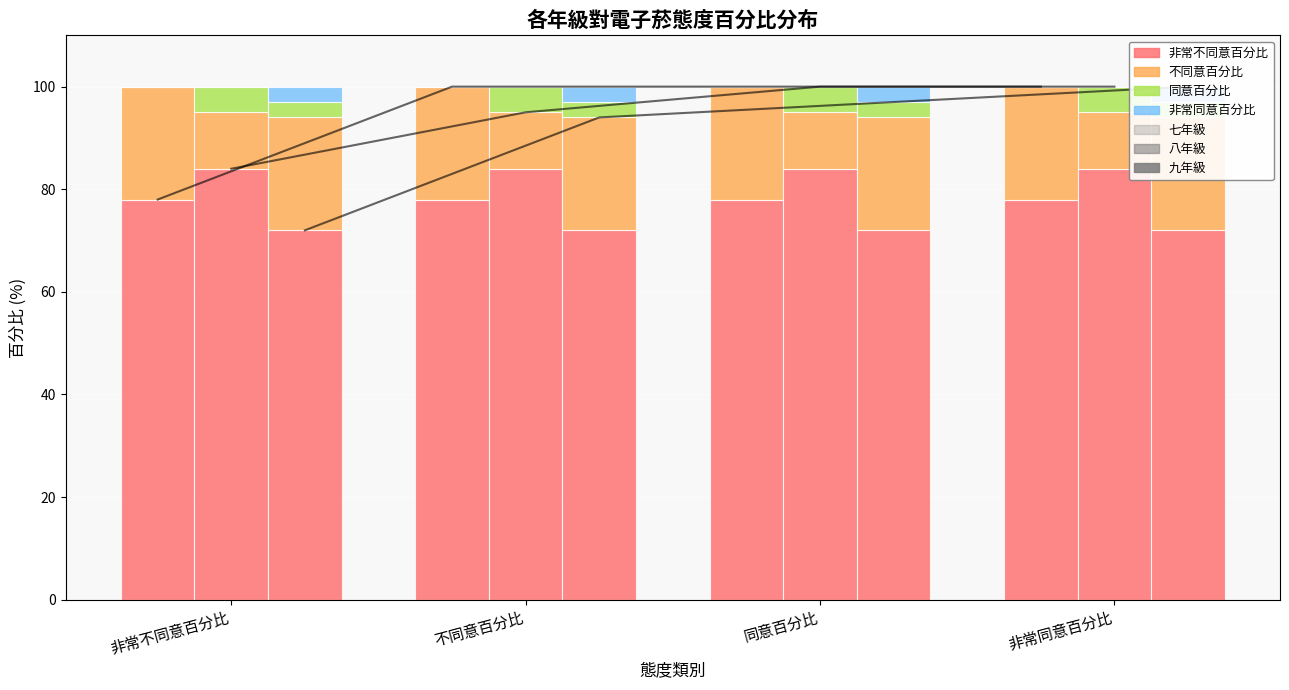

What position from the left is 同意百分比?

3